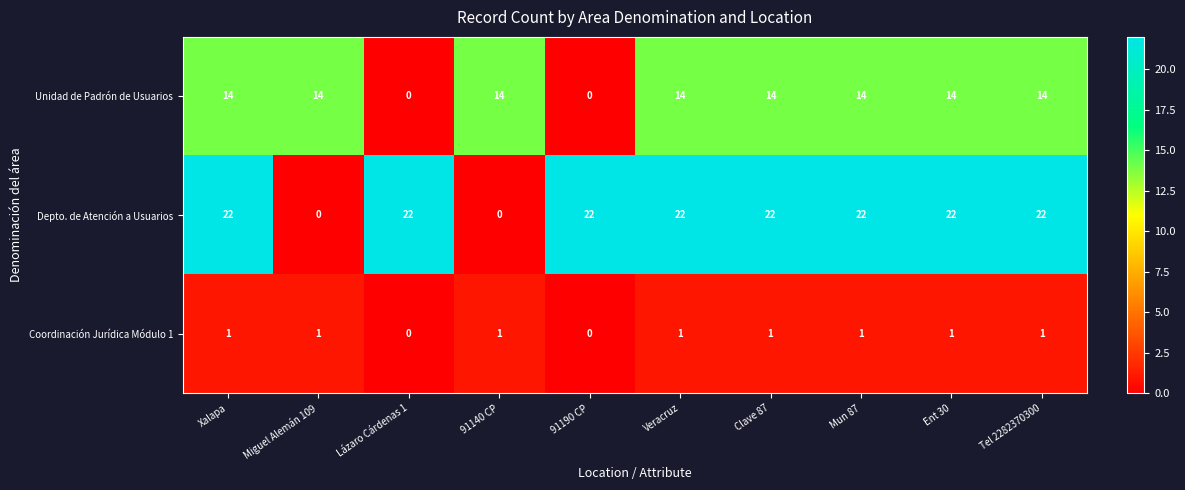

What is the highest value of the Unidad de Padrón de Usuarios series?

14